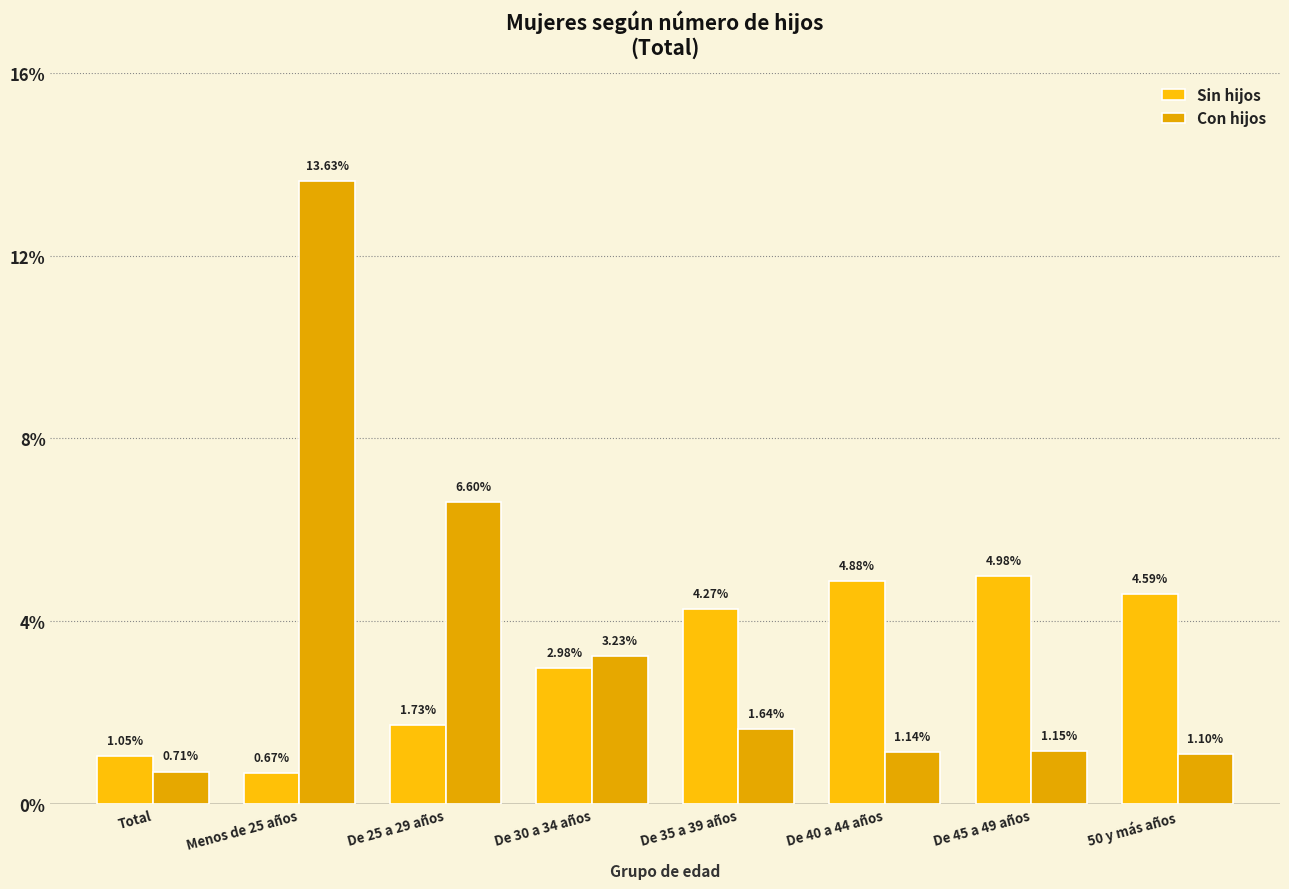

True or false: Con hijos has a value of 2.0 at De 45 a 49 años.

False